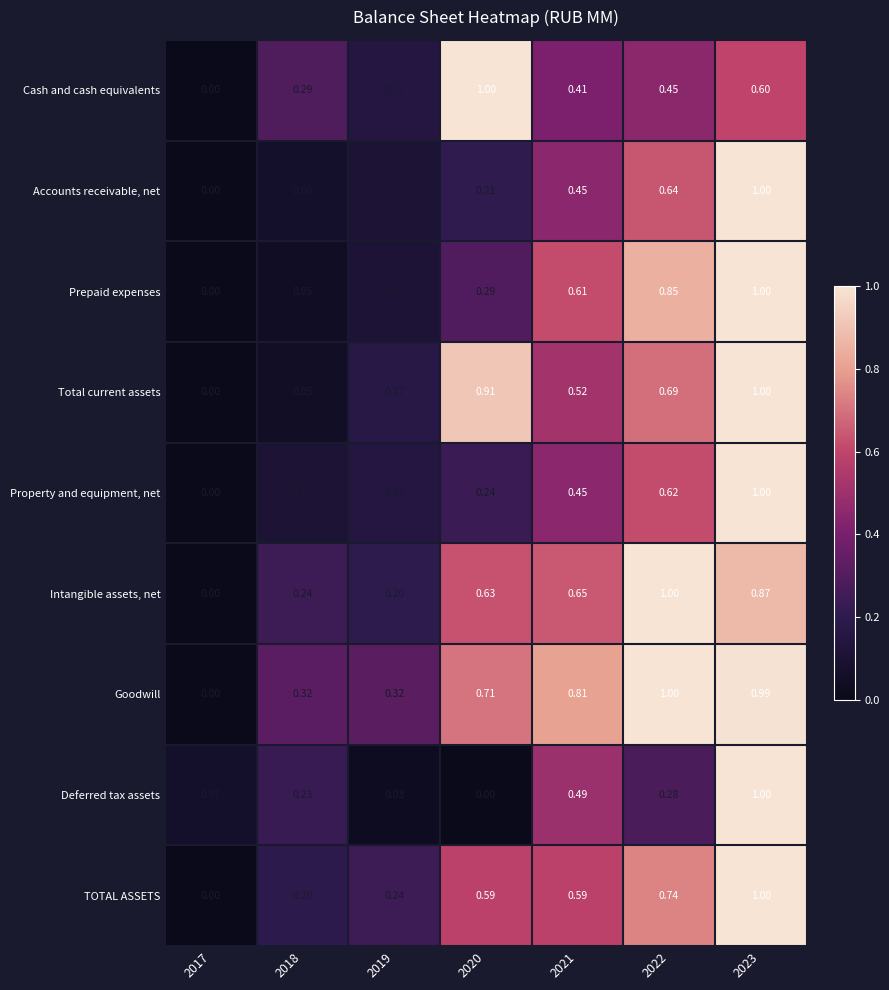

Between 2020 and 2021, which series saw the biggest shift?

Cash and cash equivalents